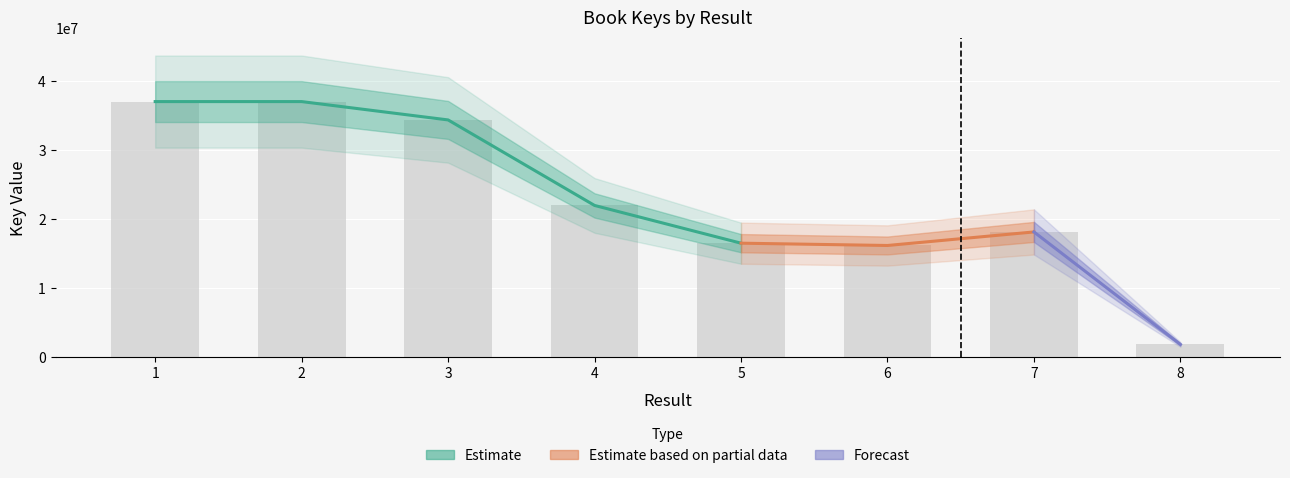

What is the value of the 3rd bar from the left?

34341369